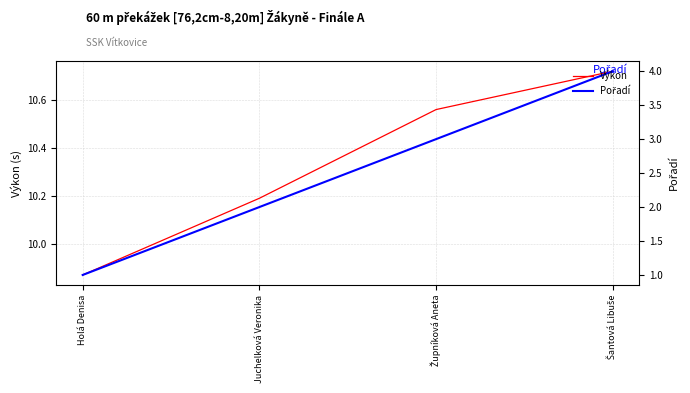

What are all the series names shown in the legend?

Výkon, Pořadí